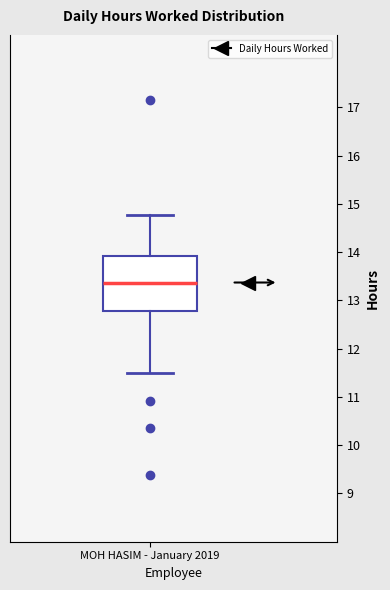

Read this box plot against the y-axis: the position of the median line, the range covered by the box, and the ends of both whiskers. The values are not printed on the chart, so give them approximately, as read against the axis.

median 13.4, box 12.8 to 13.9, whiskers 11.5 to 14.8